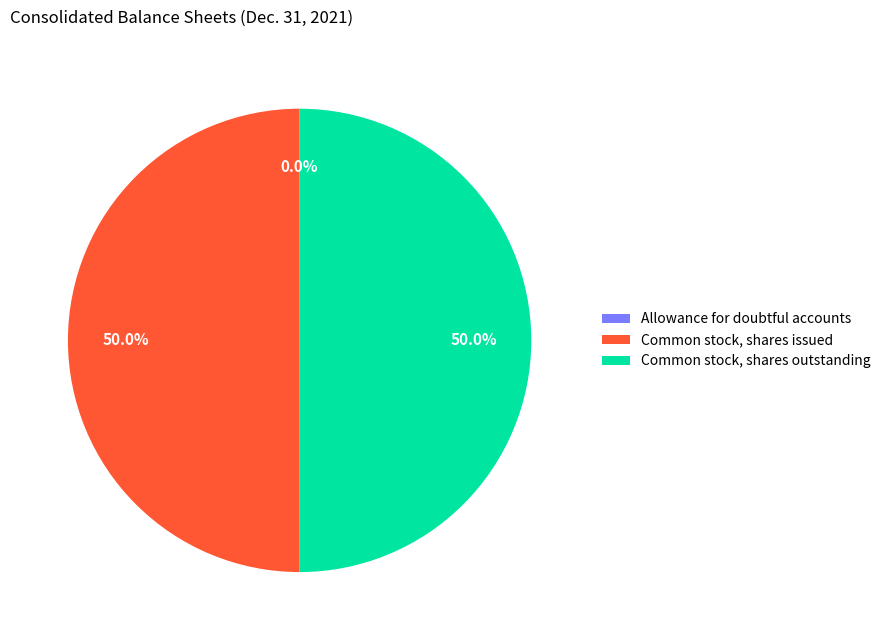

What percentage do Common stock, shares issued and Common stock, shares outstanding together represent?

100.0%